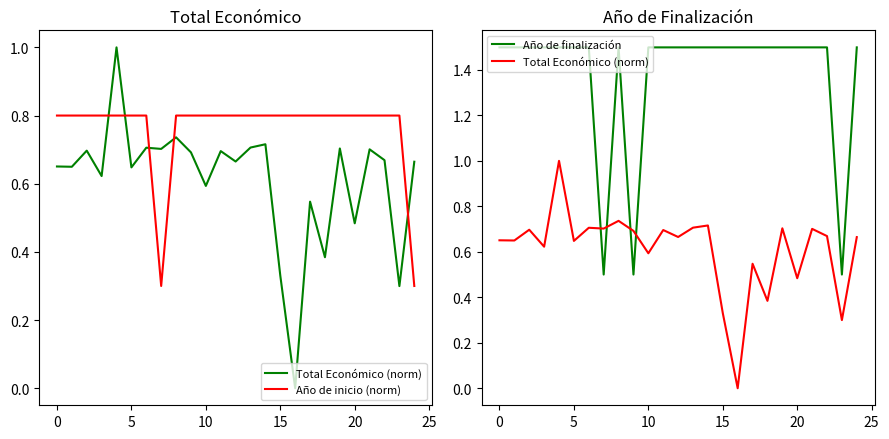

Is it true that Total Económico (norm) equals 1.4 at 15?

False